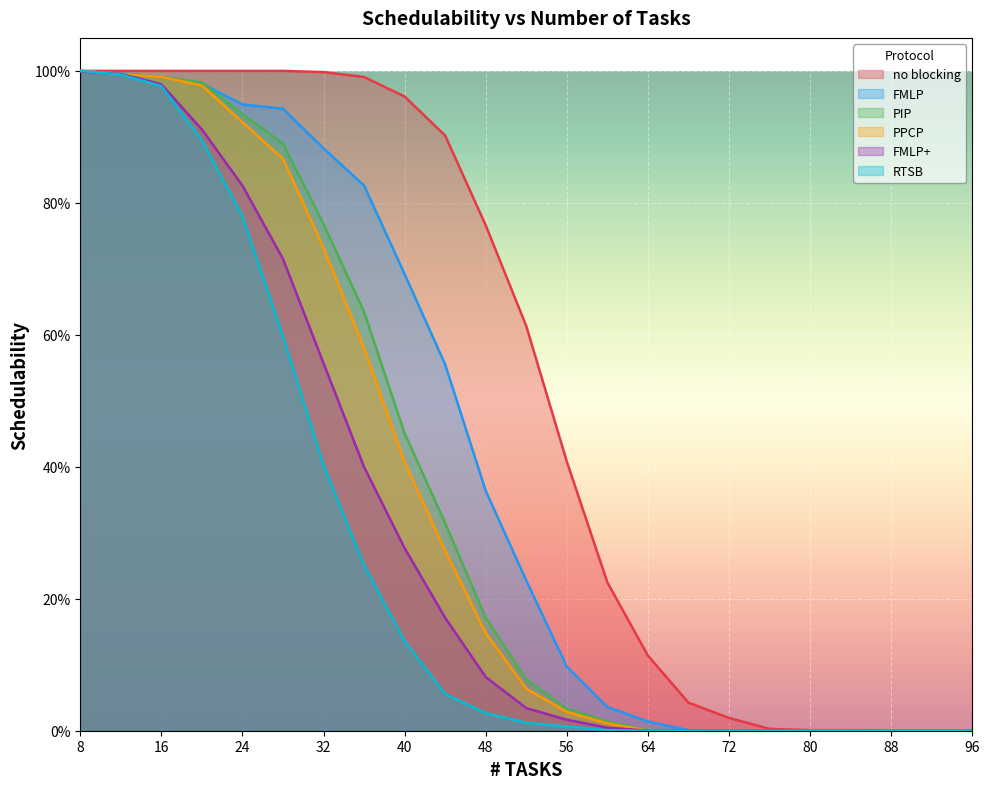

Rank the categories by FMLP+ value from highest to lowest.

8, 12, 16, 20, 24, 28, 32, 36, 40, 44, 48, 52, 56, 60, 64, 68, 72, 76, 80, 84, 88, 92, 96